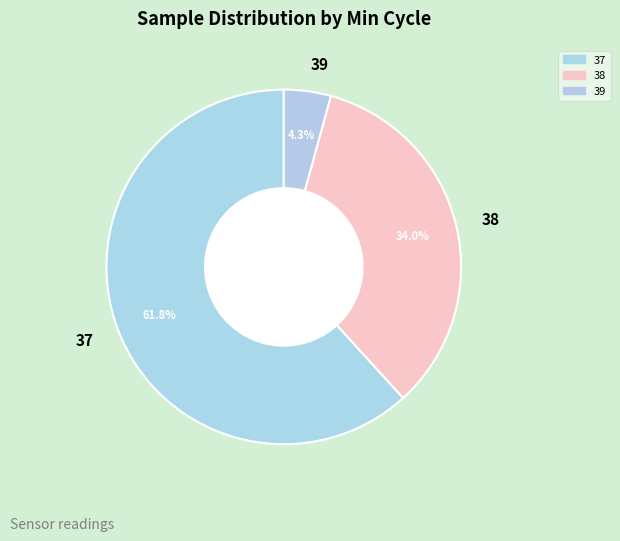

What is the largest slice in the pie chart?

37